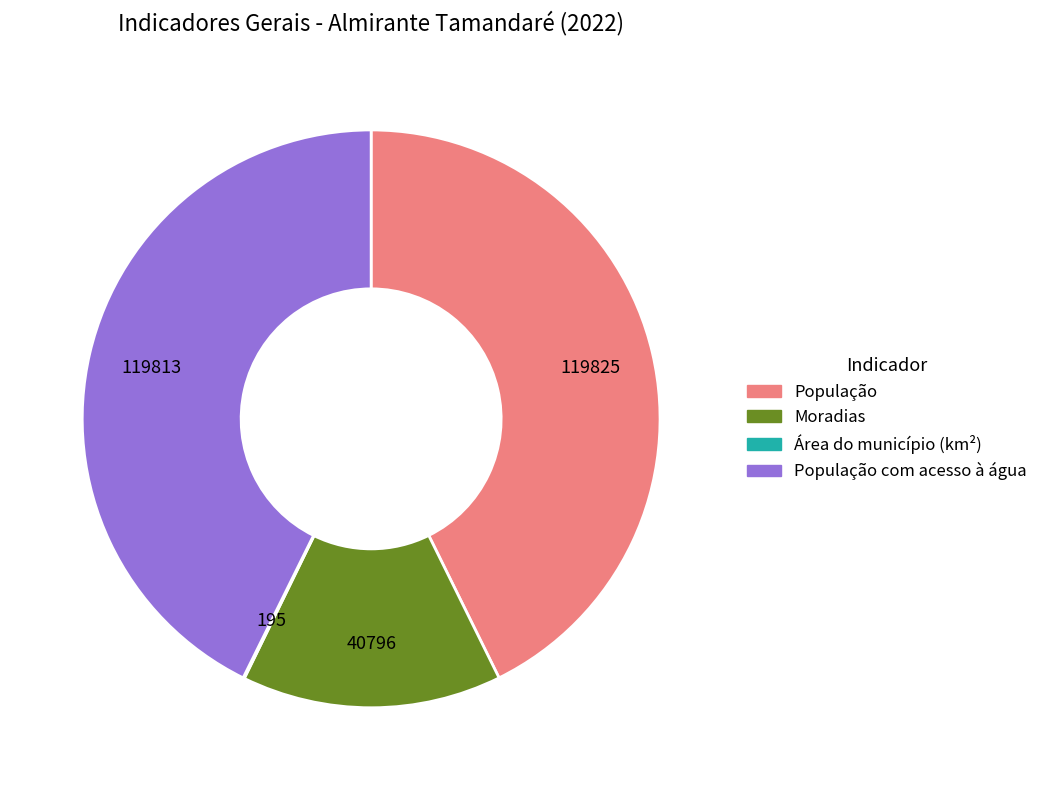

What is the ratio of the value at População to the value at Moradias?

2.9